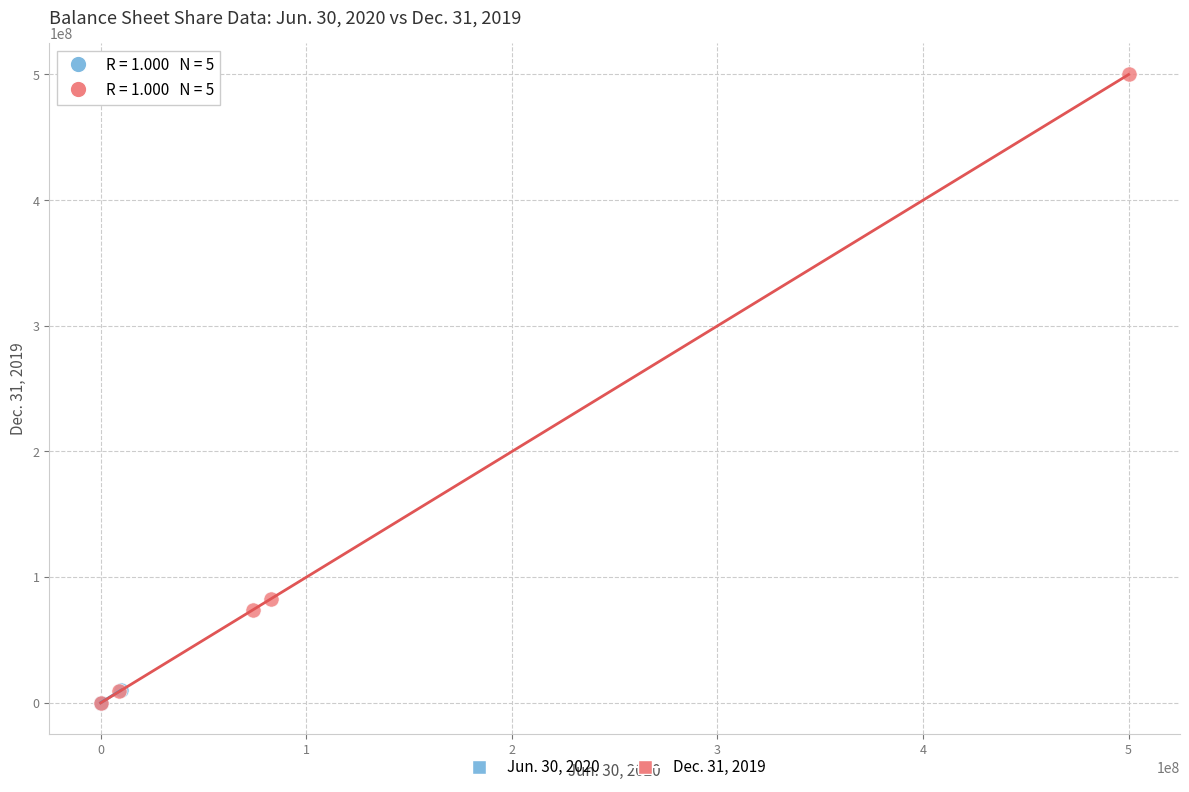

Which series has the widest spread of Y values?

Dec. 31, 2019